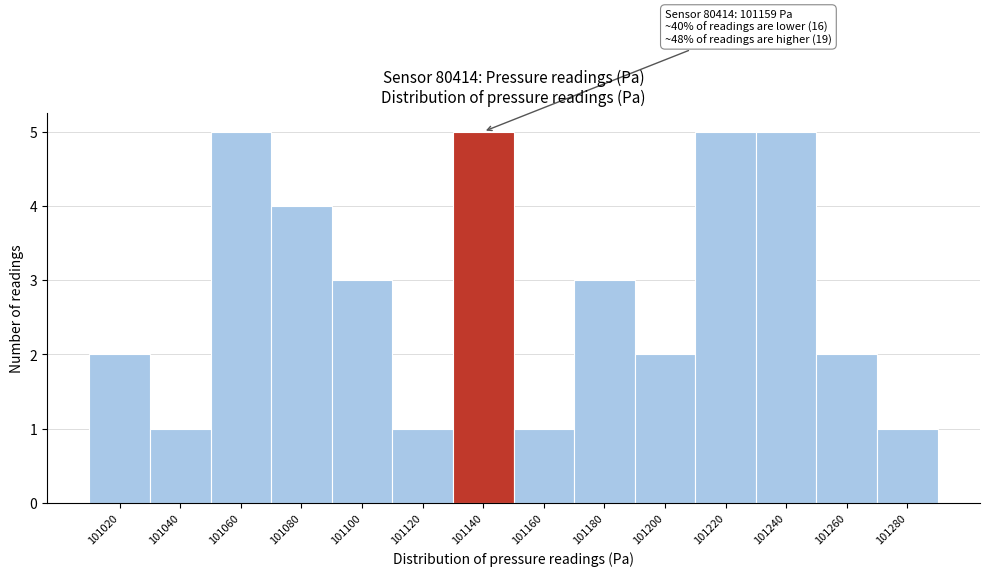

Reading left to right, what are all the values shown in this chart?

2	1	5	4	3	1	5	1	3	2	5	5	2	1